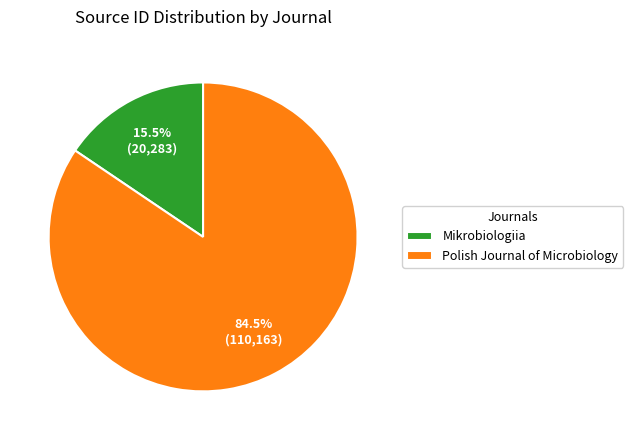

Which category has the smallest portion of the pie?

Mikrobiologiia